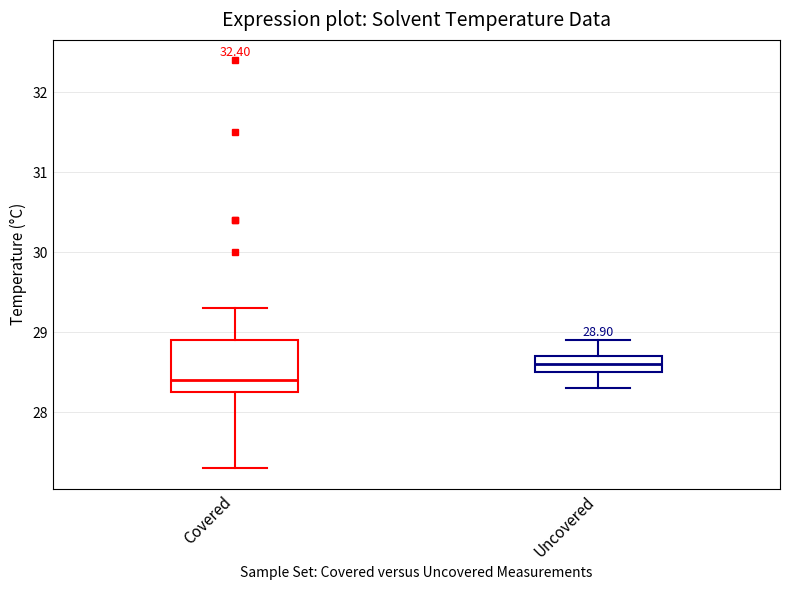

Which box is the tallest, from its lower edge to its upper edge?

Covered